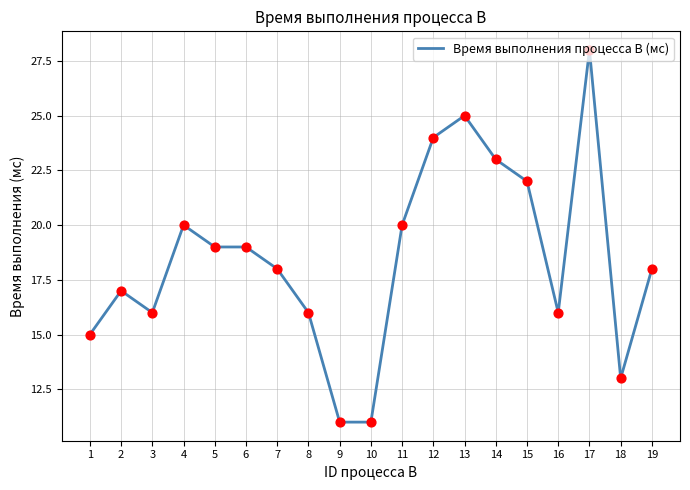

What is the change in value from 15 to 19?

-4